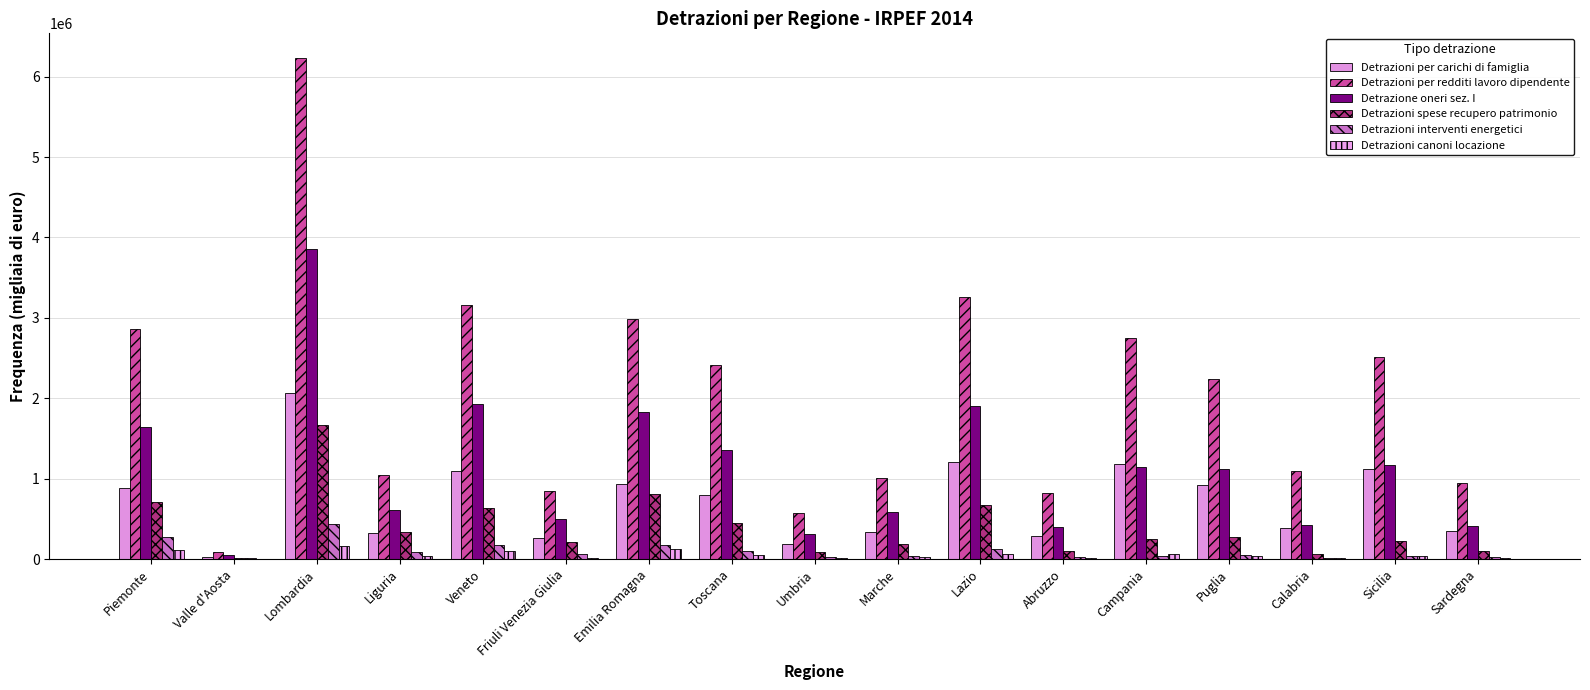

What is the value of the Detrazioni interventi energetici bar at the 4th from the left?

91488